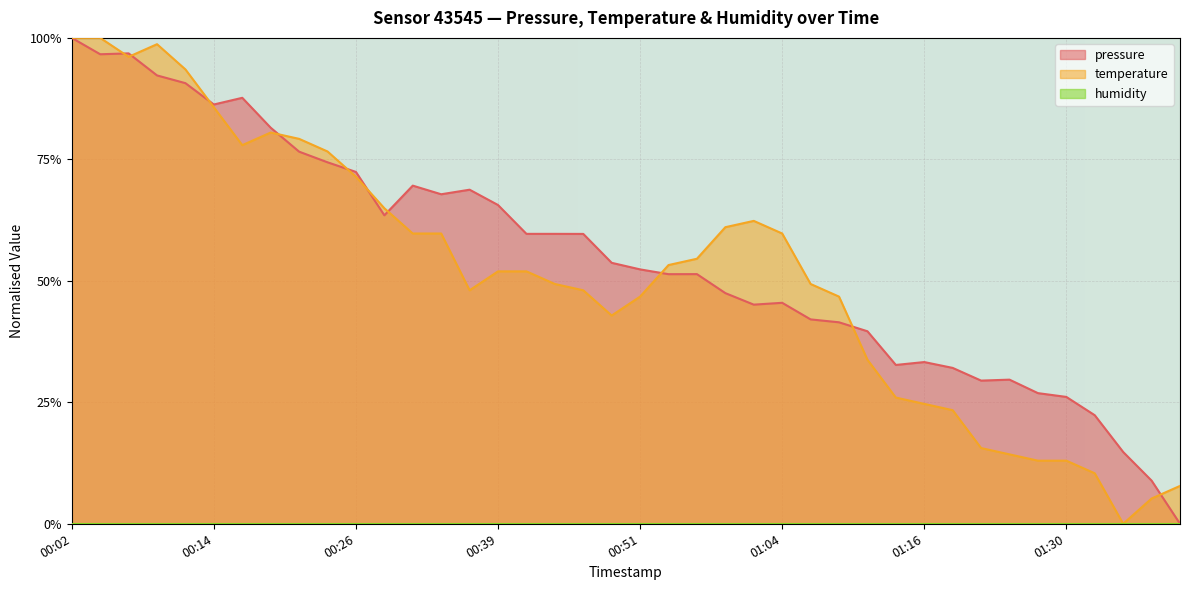

Rank the series by their average value, from highest to lowest.

pressure, temperature